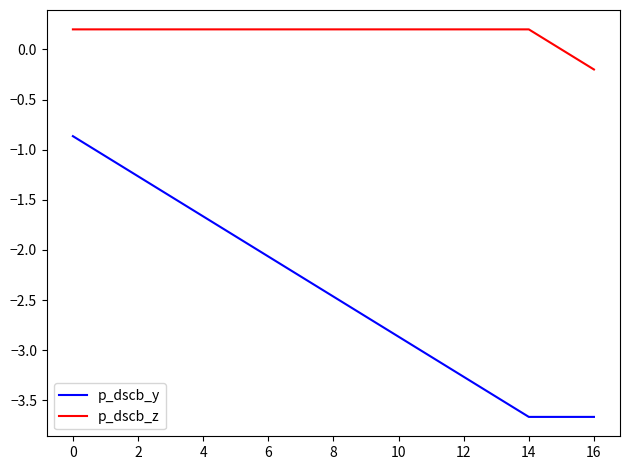

Which series has the largest range (max minus min)?

p_dscb_y